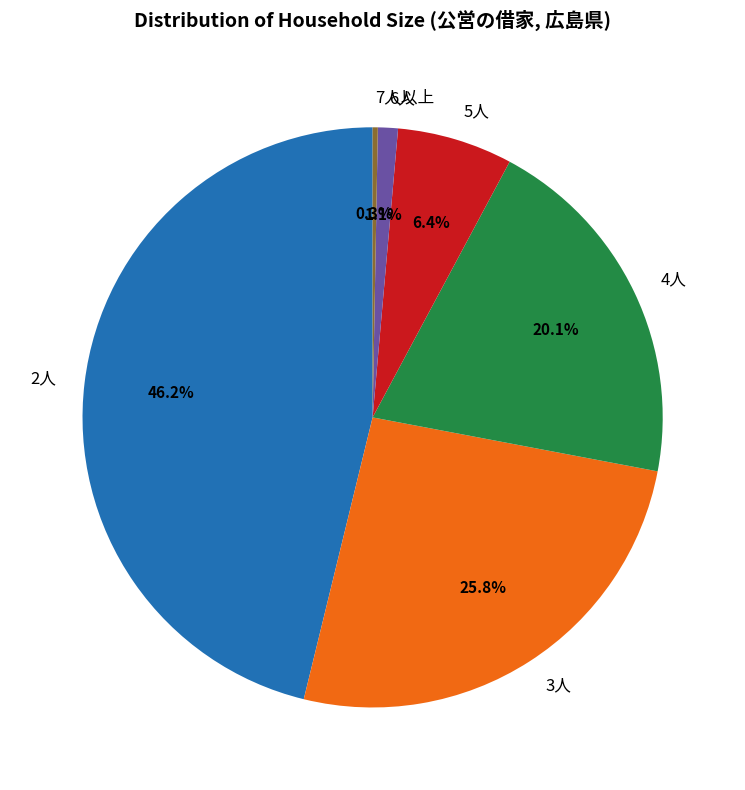

Which category has the smallest portion of the pie?

7人以上